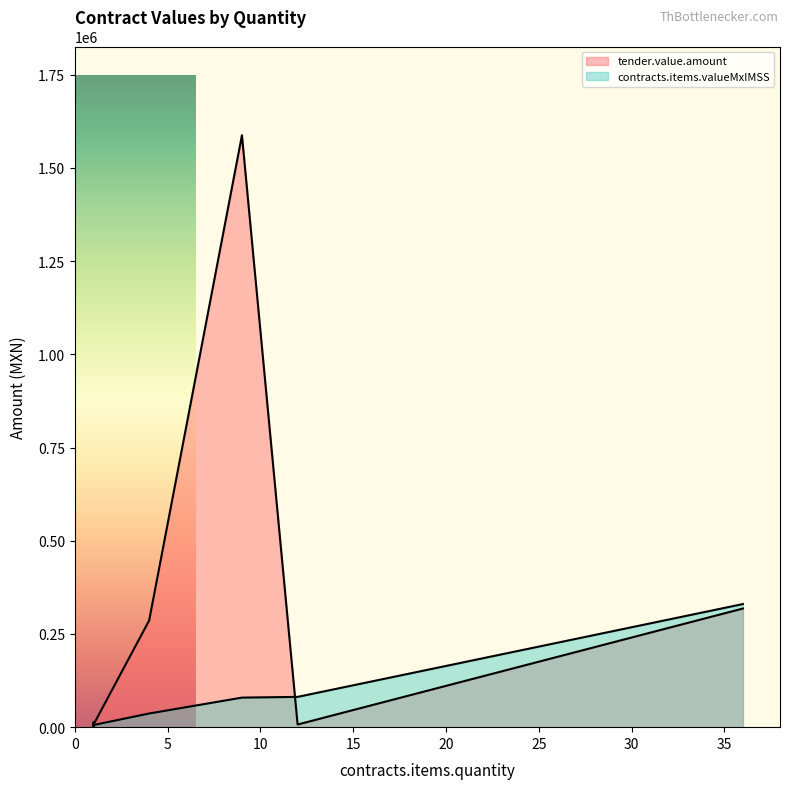

What is the spread (max minus min) of values at 9?

1508332.5